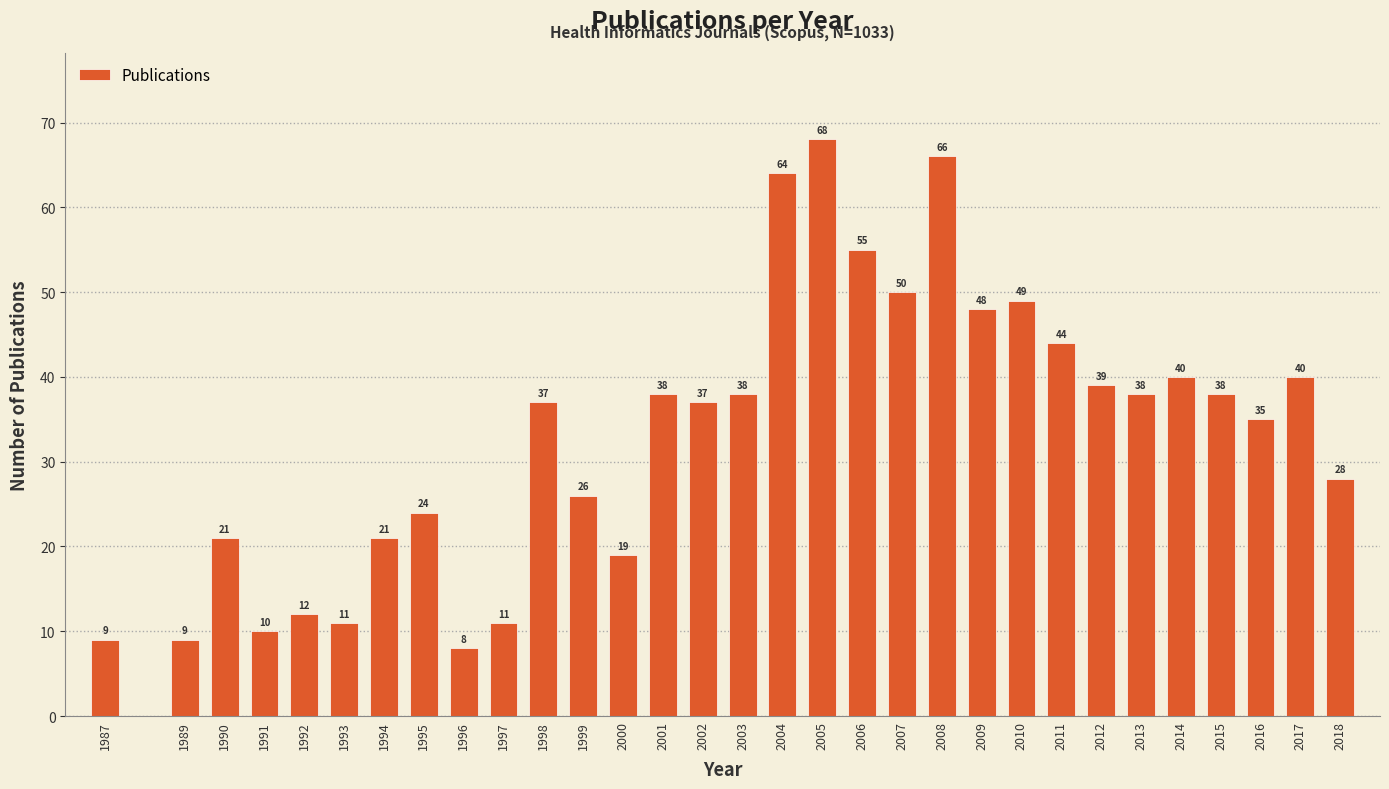

Reading left to right, what are all the values shown in this chart?

9	9	21	10	12	11	21	24	8	11	37	26	19	38	37	38	64	68	55	50	66	48	49	44	39	38	40	38	35	40	28